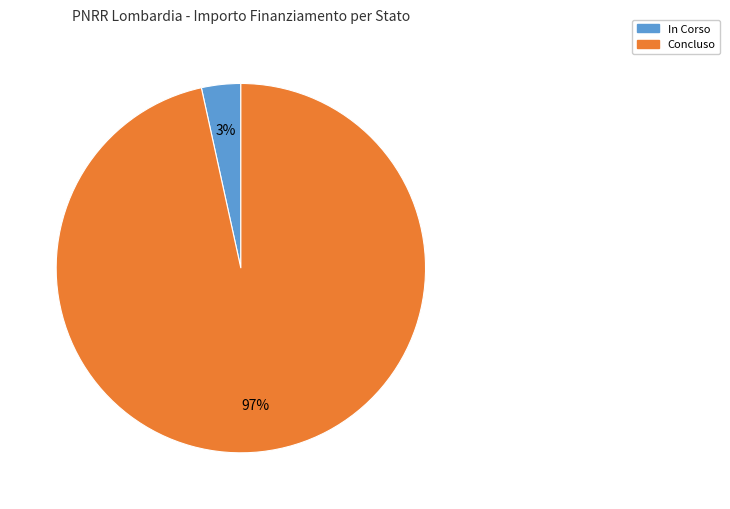

Count the number of slices in the pie.

2